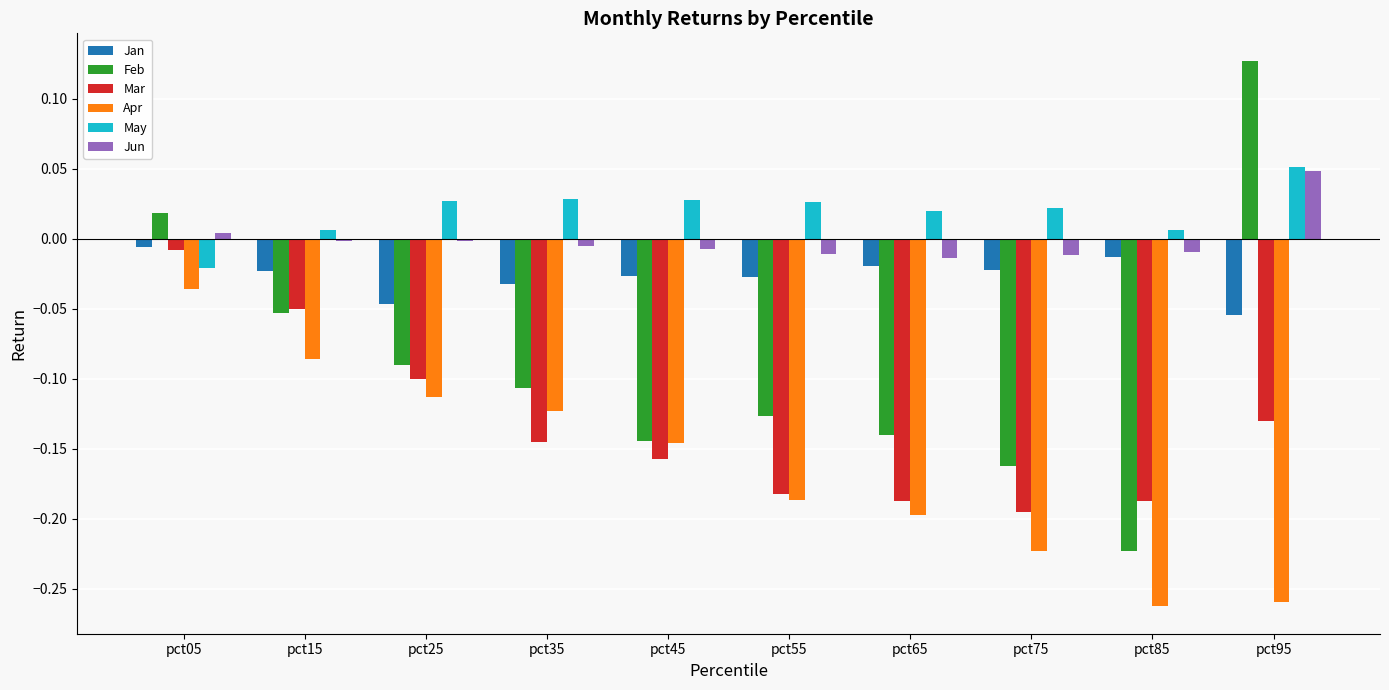

Which series changed the most between pct15 and pct75?

Mar